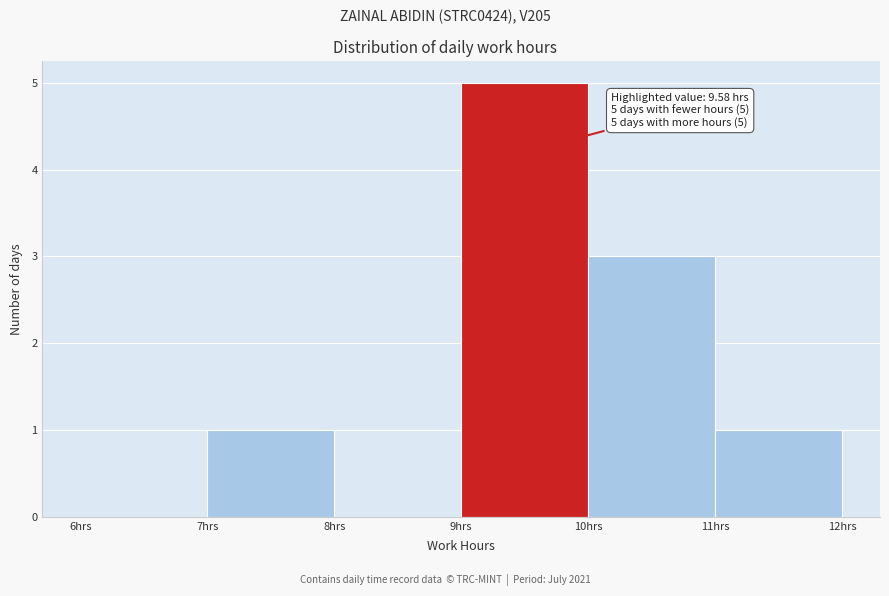

Over which range of the x-axis is the bar tallest?

9 to 10